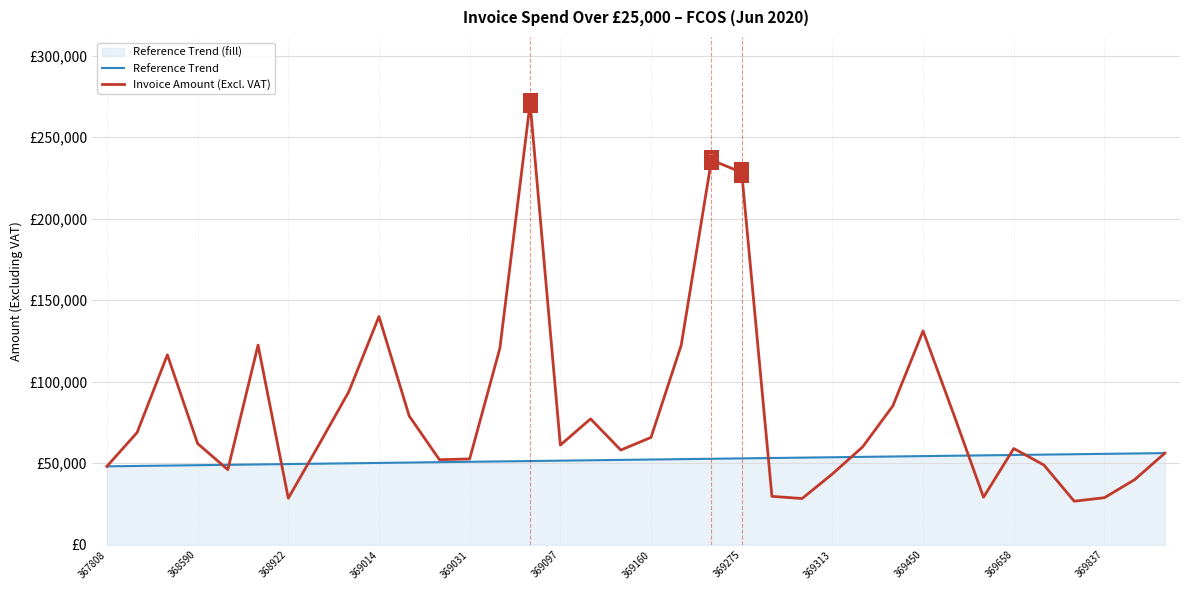

What is the maximum value for Reference Trend?

56250.0